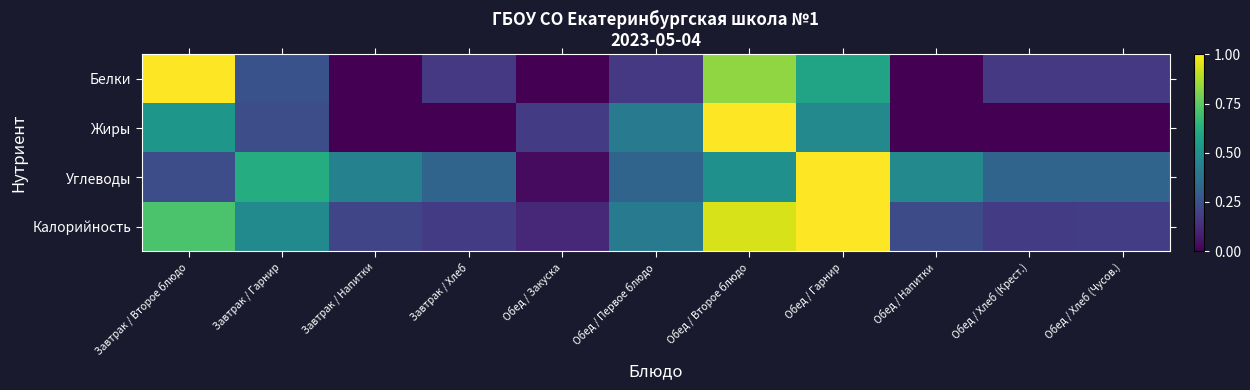

Which series has the largest range (max minus min)?

Белки